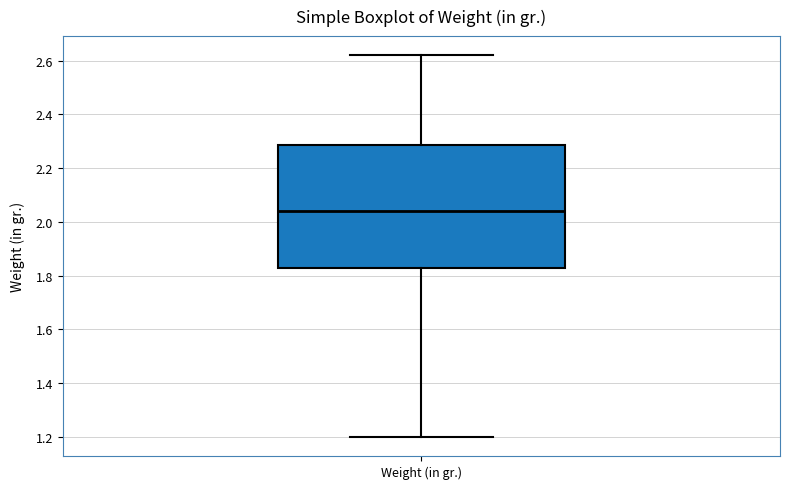

Transcribe this box plot: give where the median line is, the range the box spans, and where the two whiskers end, as read against the y-axis. The values are not printed on the chart, so give them approximately, as read against the axis.

median 2.04, box 1.84 to 2.28, whiskers 1.20 to 2.62